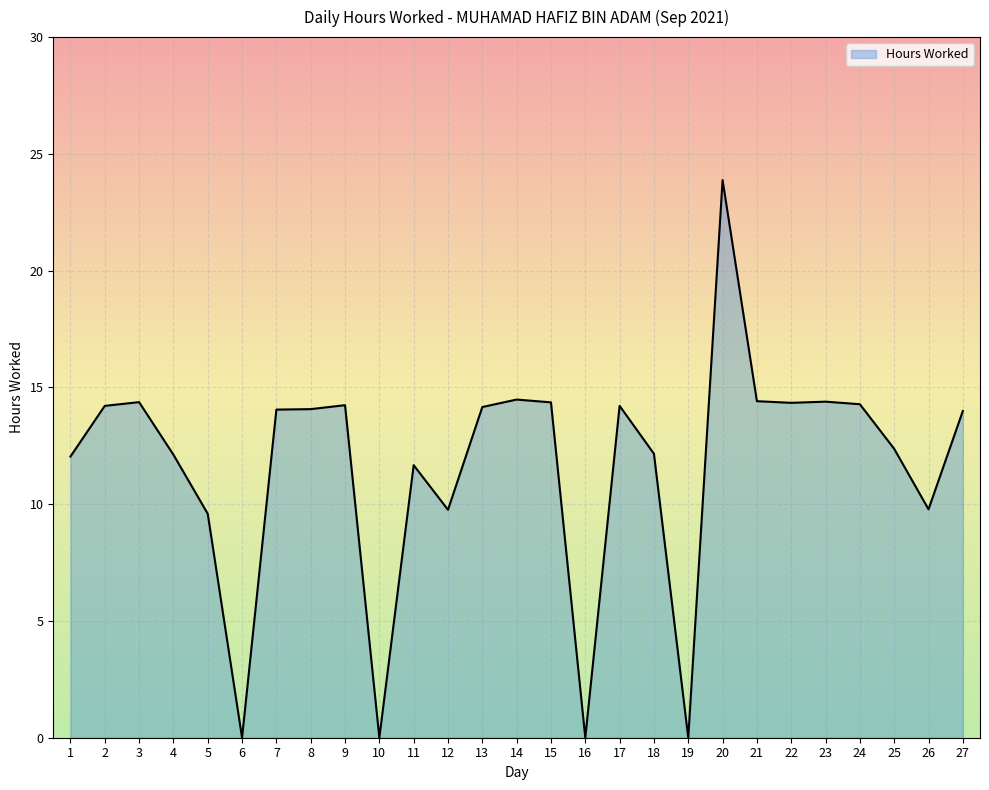

Is it true that the value at 20 is 23.9?

True